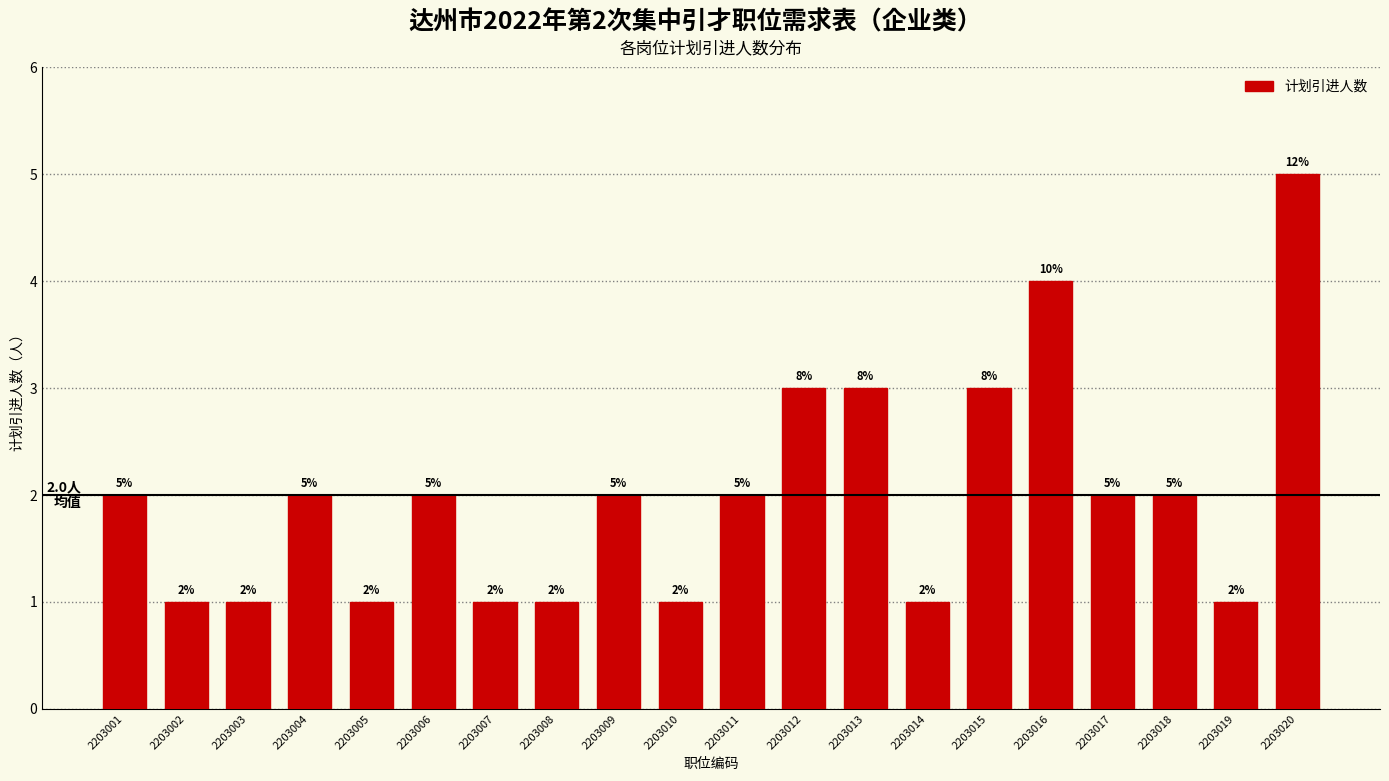

Reading left to right, list all the values displayed in this chart.

2	1	1	2	1	2	1	1	2	1	2	3	3	1	3	4	2	2	1	5